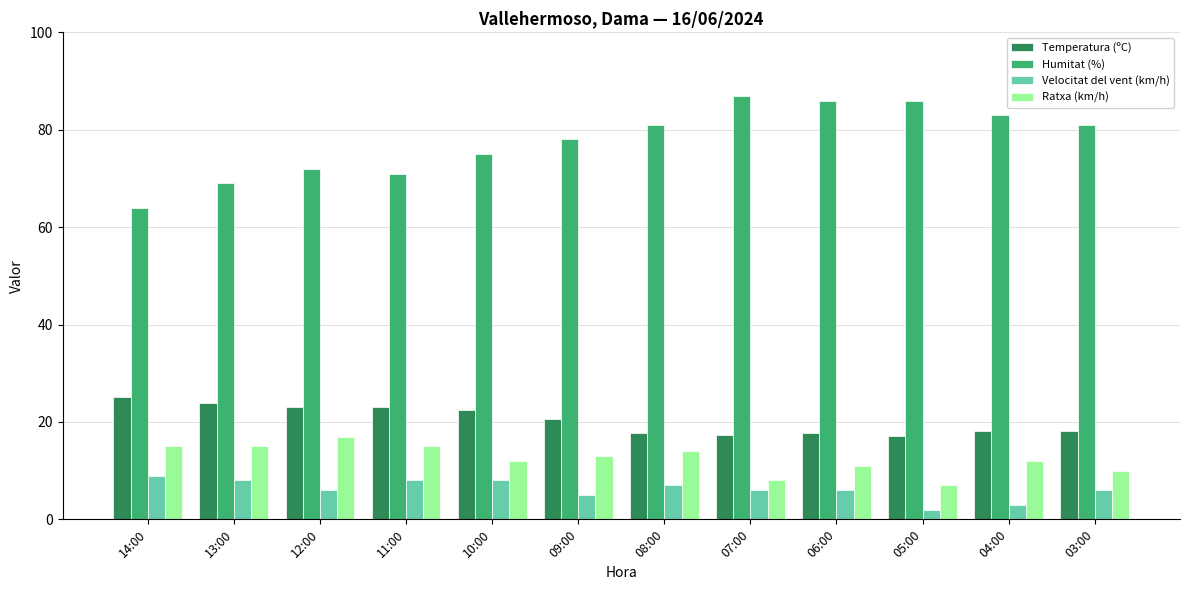

What is the label of the 10th bar from the right?

12:00